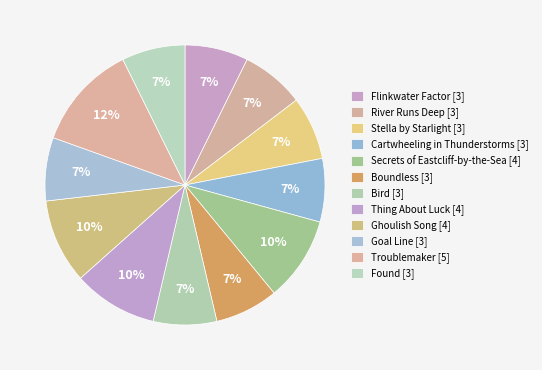

True or false: Goal Line accounts for 7% of the total.

True